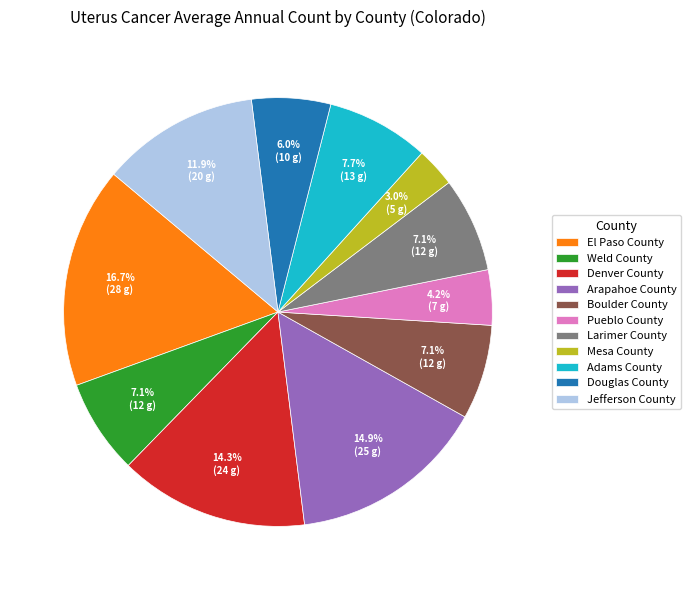

Is the sum of Mesa County and Arapahoe County greater than half?

No